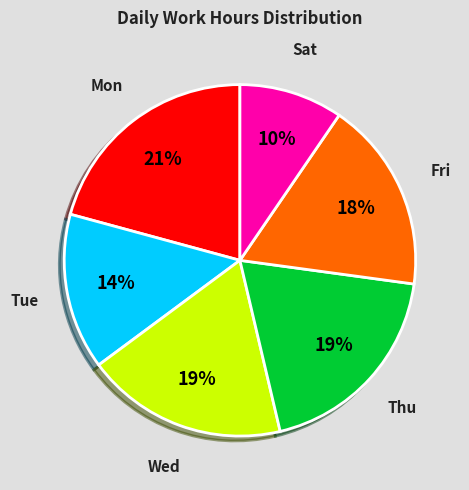

How many slices are in this pie chart?

6